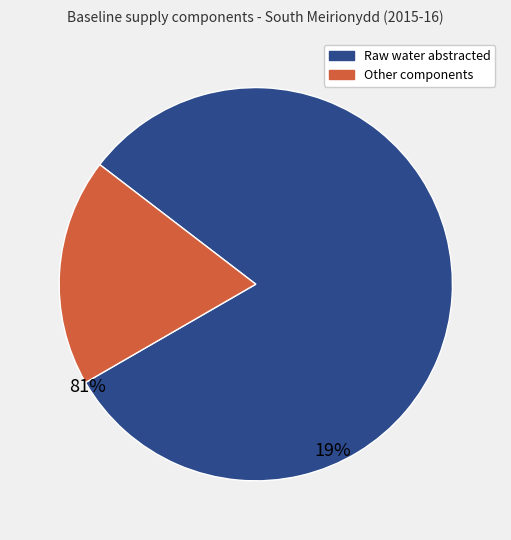

What is the smallest slice in the pie chart?

Other components